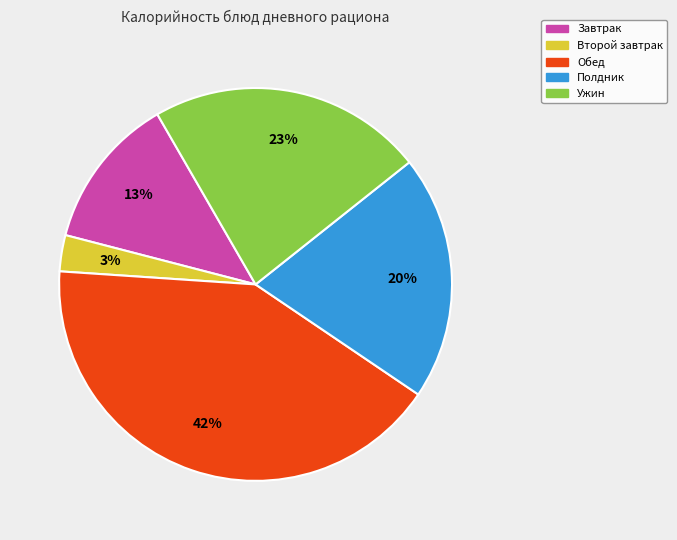

To the nearest percent, what is the difference between the largest and smallest slice percentages?

39%